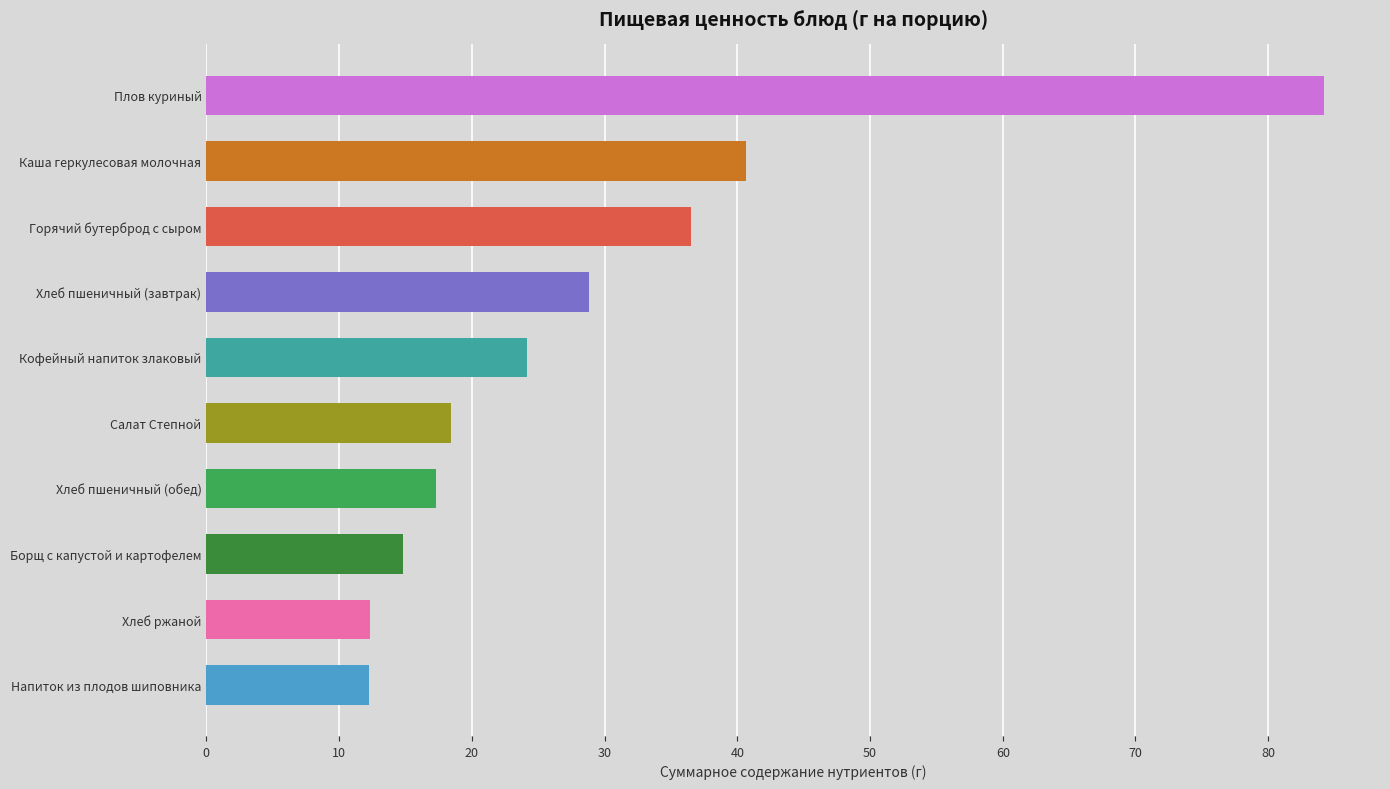

At which label is the value closest to 48?

Каша геркулесовая молочная